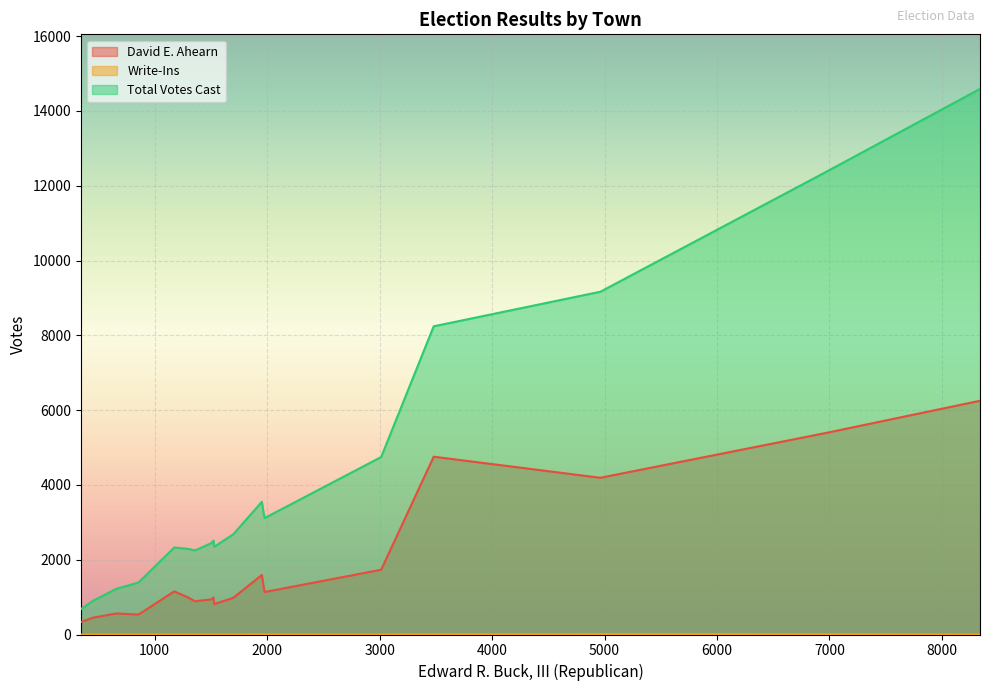

True or false: Total Votes Cast has more than 2 interior local peaks.

True